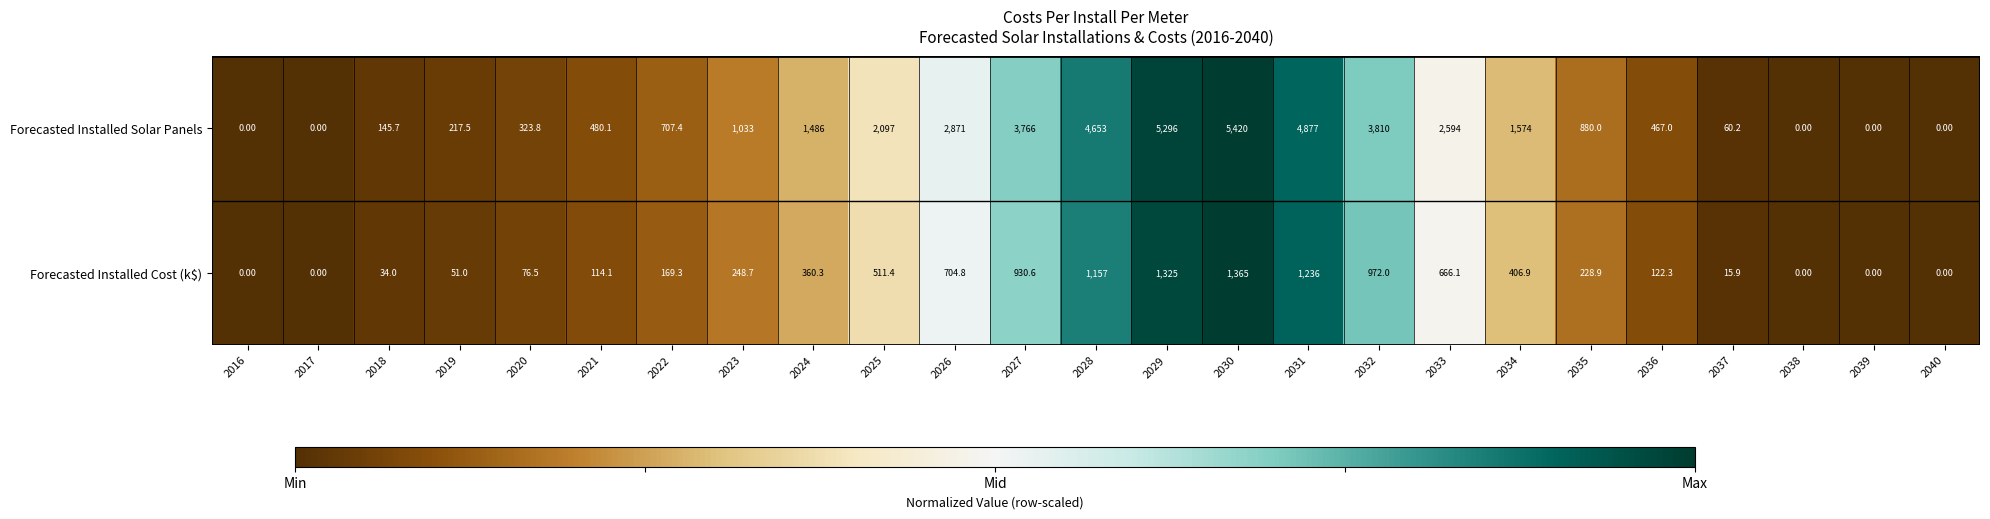

Rank the series by their average value, from lowest to highest.

Forecasted Installed Cost (k$), Forecasted Installed Solar Panels